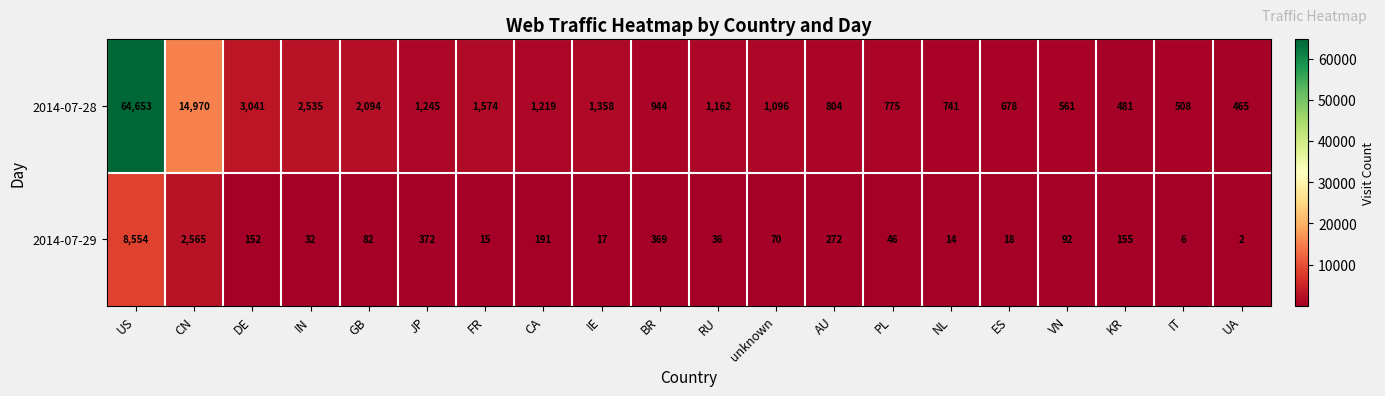

The value of 2014-07-28 at AU is 804. True or false?

True